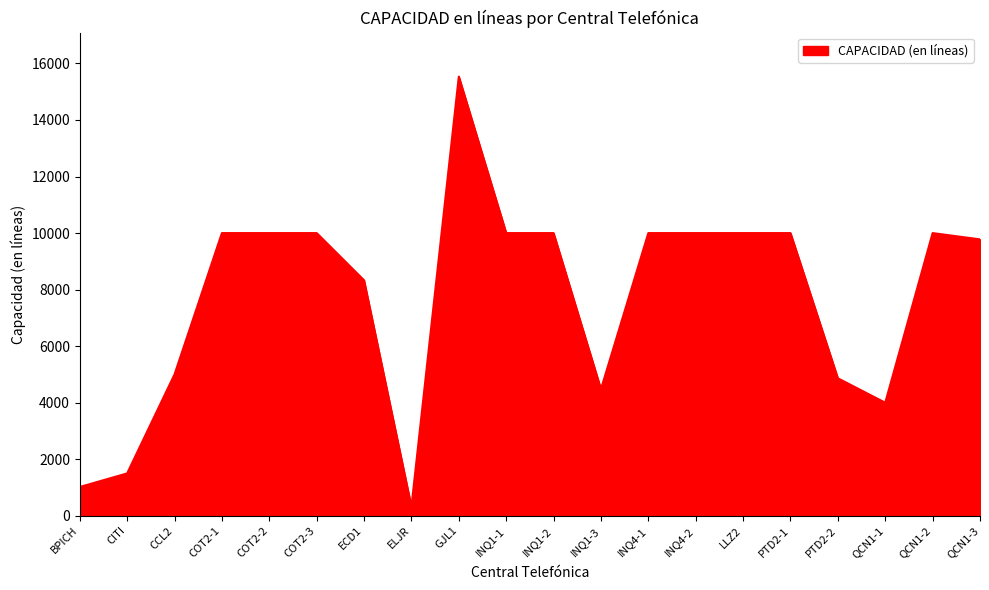

Reading left to right, list all the values displayed in this chart.

BPICH=1020	CITI=1500	CCL2=5000	COT2-1=10000	COT2-2=10000	COT2-3=10000	ECD1=8328	ELJR=318	GJL1=15536	INQ1-1=10000	INQ1-2=10000	INQ1-3=4478	INQ4-1=10000	INQ4-2=10000	LLZ2=10000	PTD2-1=10000	PTD2-2=4864	QCN1-1=4000	QCN1-2=10000	QCN1-3=9778